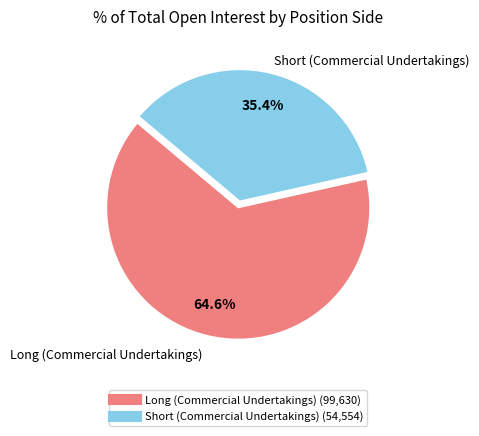

What percentage do Long (Commercial Undertakings) and Short (Commercial Undertakings) together represent?

100.0%